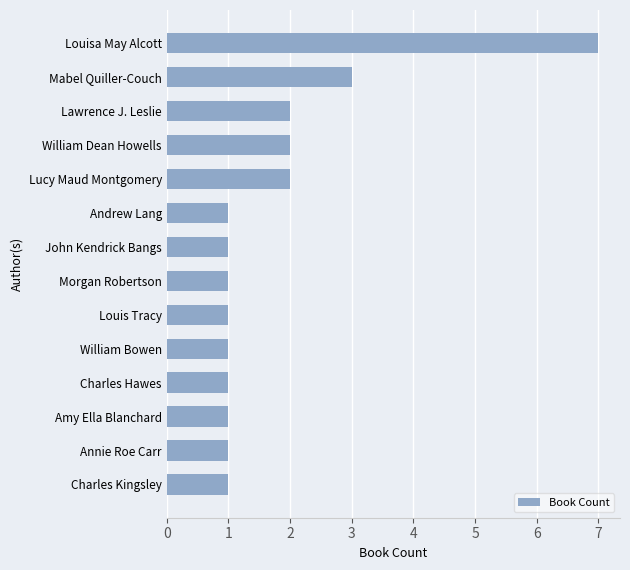

True or false: the data shows 0 at Charles Hawes.

False